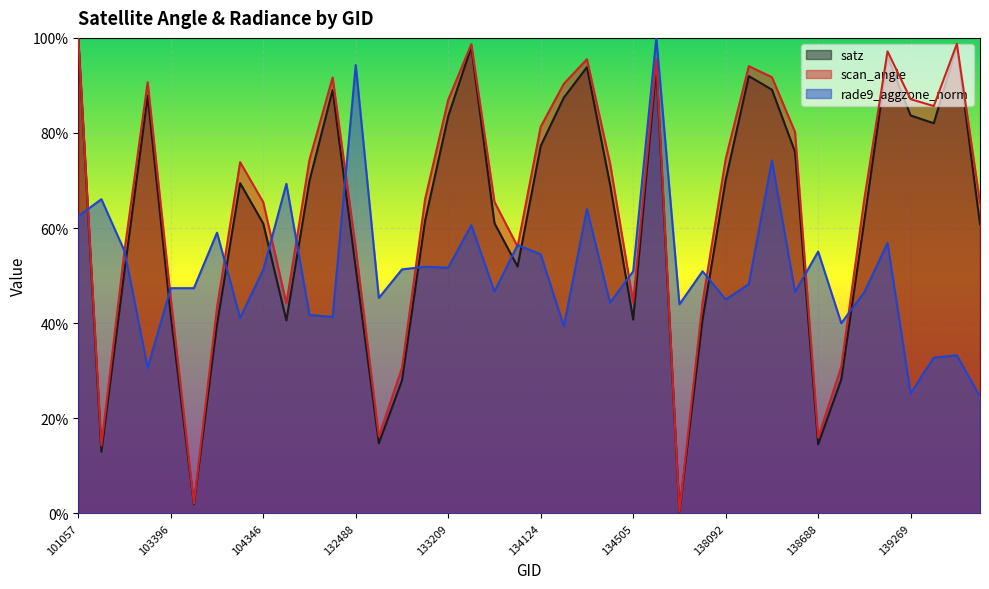

What is the spread (max minus min) of values at 139475?

0.4